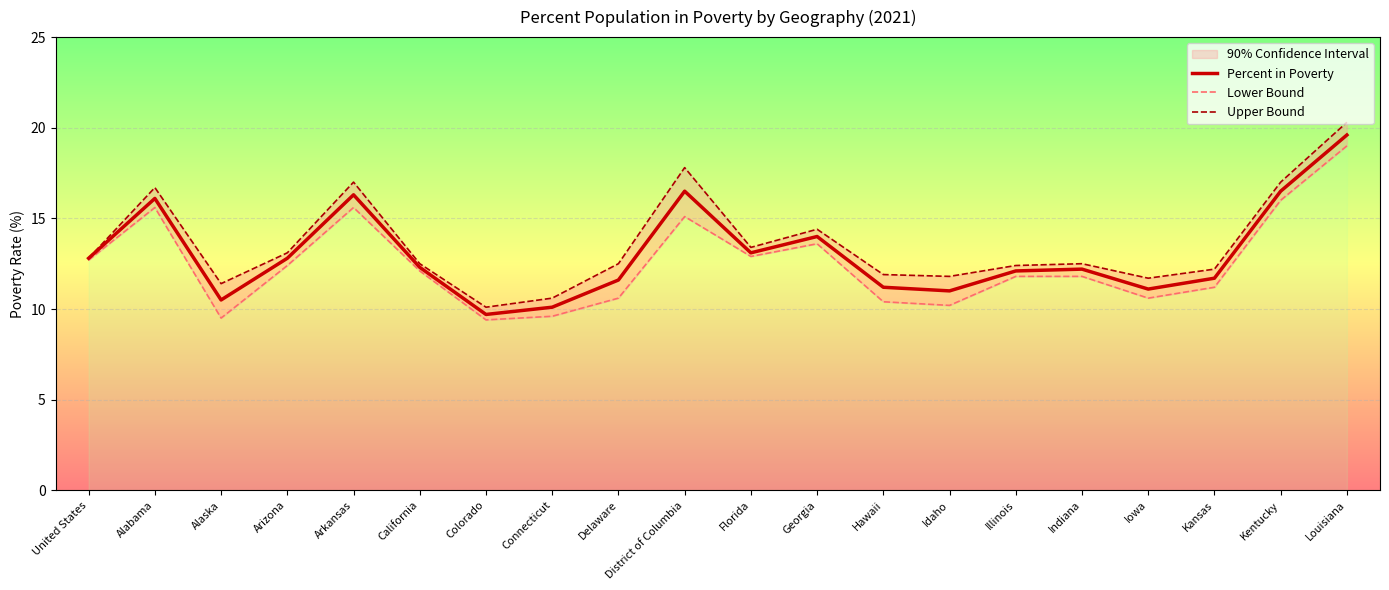

True or false: Lower Bound and Upper Bound intersect in this chart.

False